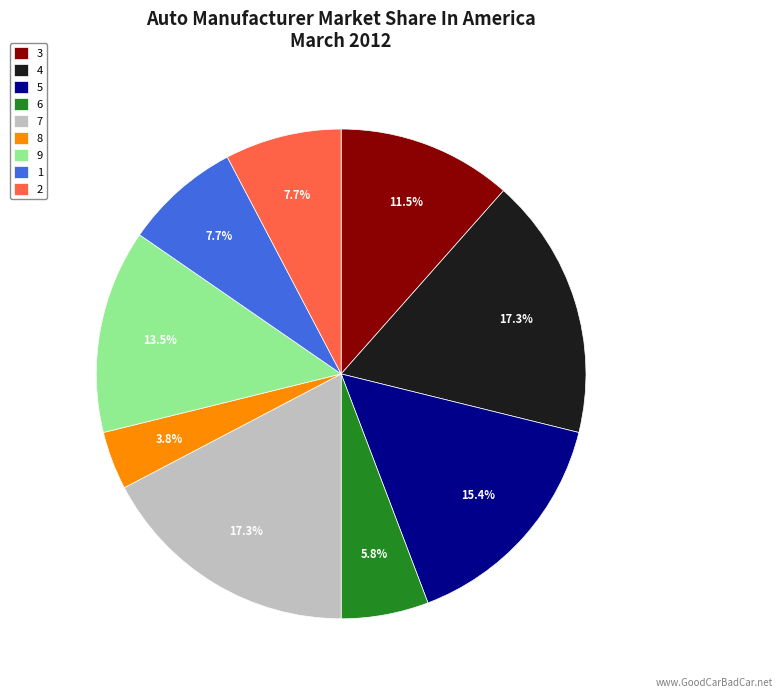

What is the smallest slice in the pie chart?

8